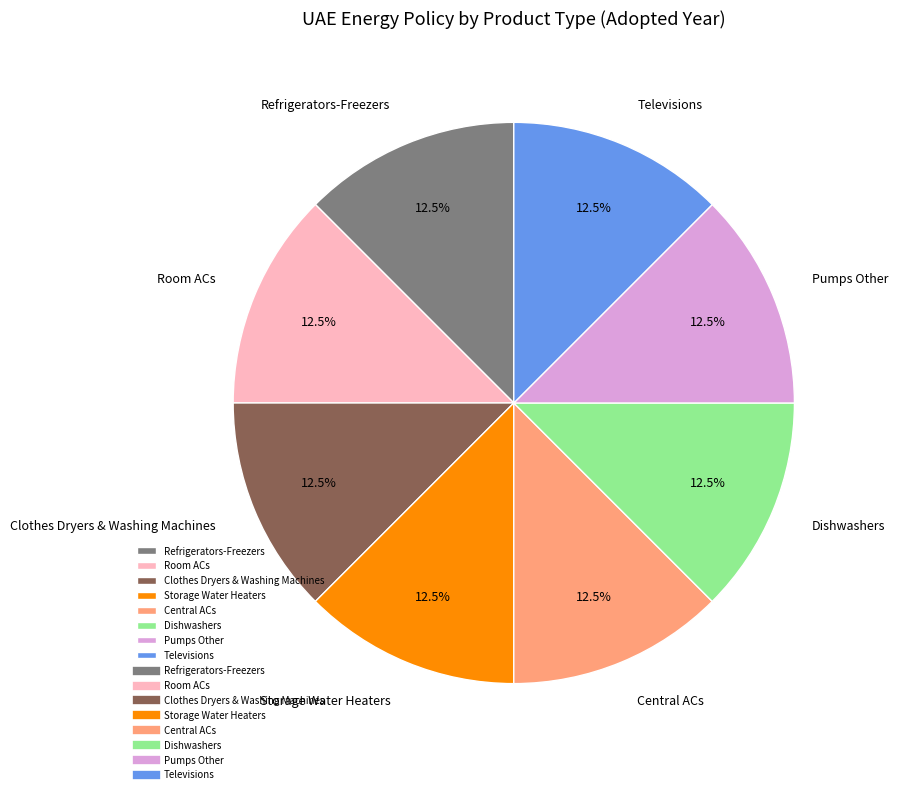

Do Dishwashers and Clothes Dryers & Washing Machines together represent more than half of the pie?

No